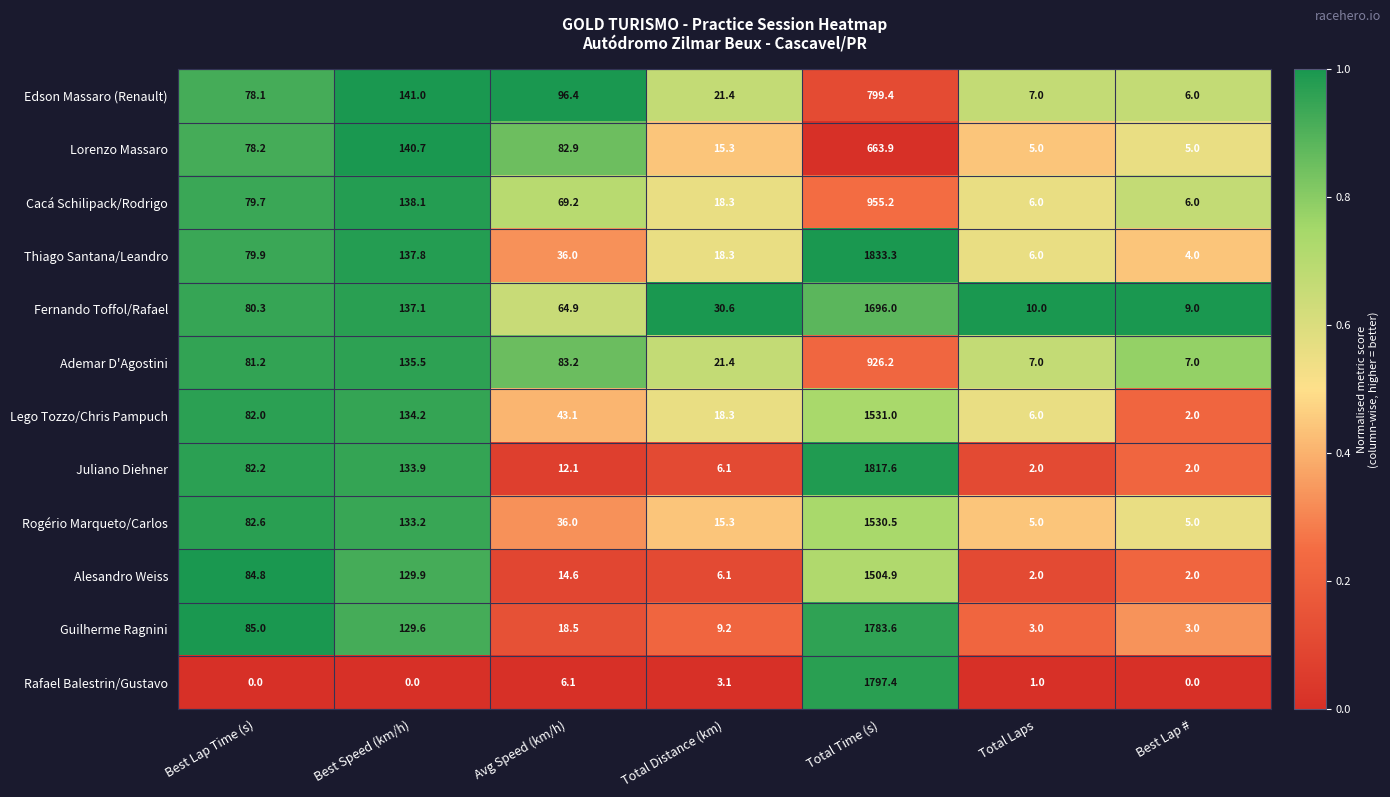

Which series changed the most between Total Time (s) and Total Laps?

Thiago Santana/Leandro